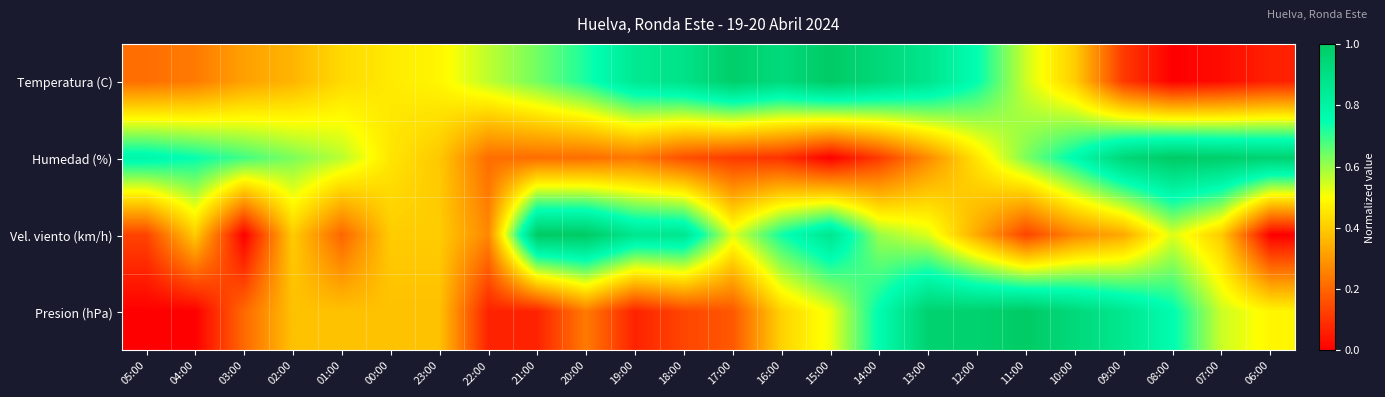

Reading left to right, transcribe all the data shown in this chart.

Temperatura (C): 05:00=0.2	04:00=0.2	03:00=0.3	02:00=0.4	01:00=0.4	00:00=0.5	23:00=0.5	22:00=0.6	21:00=0.6	20:00=0.7	19:00=0.9	18:00=0.9	17:00=1.0	16:00=0.9	15:00=1.0	14:00=0.9	13:00=0.9	12:00=0.8	11:00=0.5	10:00=0.4	09:00=0.1	08:00=0.0	07:00=0.0	06:00=0.1
Humedad (%): 05:00=0.8	04:00=0.7	03:00=0.7	02:00=0.6	01:00=0.6	00:00=0.5	23:00=0.4	22:00=0.2	21:00=0.2	20:00=0.2	19:00=0.2	18:00=0.2	17:00=0.1	16:00=0.1	15:00=0.0	14:00=0.1	13:00=0.3	12:00=0.5	11:00=0.6	10:00=0.8	09:00=0.9	08:00=1.0	07:00=1.0	06:00=1.0
Vel. viento (km/h): 05:00=0.1	04:00=0.4	03:00=0.0	02:00=0.4	01:00=0.2	00:00=0.4	23:00=0.4	22:00=0.3	21:00=1.0	20:00=1.0	19:00=0.9	18:00=0.9	17:00=0.5	16:00=0.7	15:00=0.9	14:00=0.6	13:00=0.5	12:00=0.3	11:00=0.1	10:00=0.3	09:00=0.3	08:00=0.5	07:00=0.4	06:00=0.0
Presion (hPa): 05:00=0.0	04:00=0.0	03:00=0.2	02:00=0.4	01:00=0.4	00:00=0.4	23:00=0.4	22:00=0.1	21:00=0.1	20:00=0.2	19:00=0.1	18:00=0.1	17:00=0.2	16:00=0.4	15:00=0.5	14:00=0.8	13:00=1.0	12:00=1.0	11:00=1.0	10:00=0.9	09:00=0.9	08:00=0.8	07:00=0.6	06:00=0.5